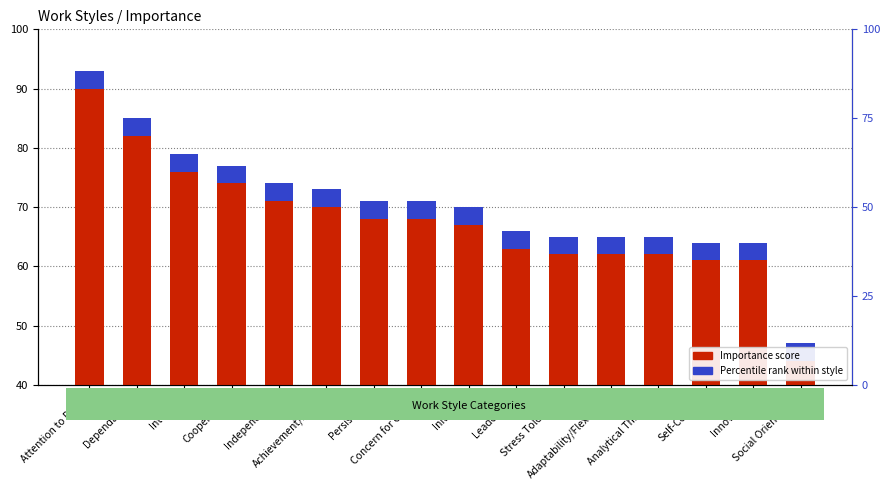

Which series has the largest range (max minus min)?

Importance score